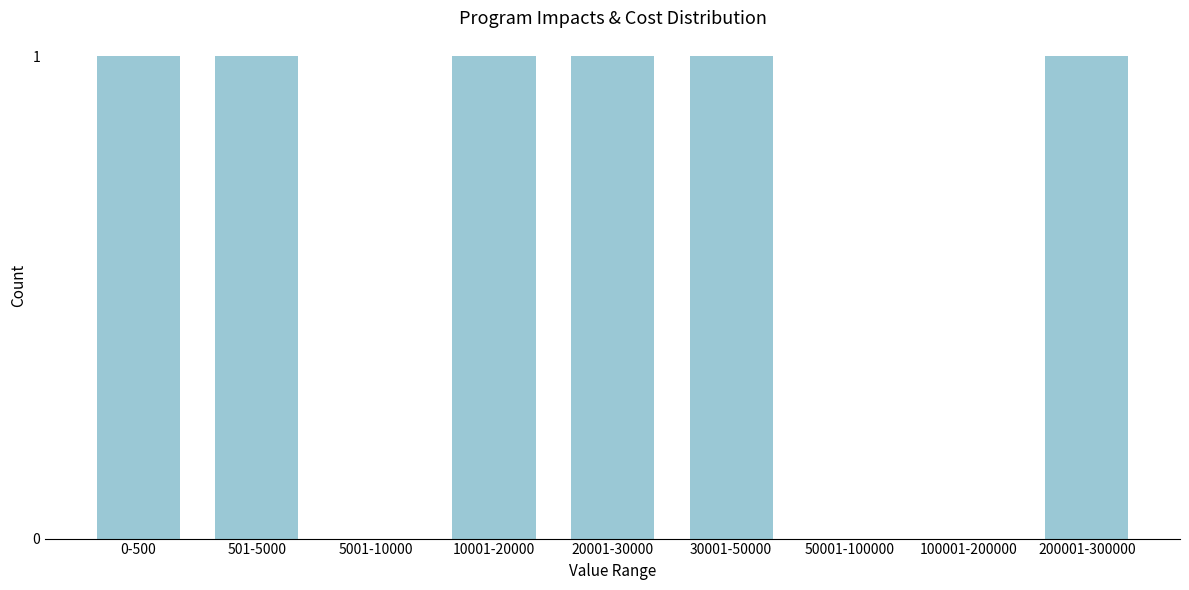

Reading right to left, transcribe all the data shown in this chart.

200001-300000=1	100001-200000=0	50001-100000=0	30001-50000=1	20001-30000=1	10001-20000=1	5001-10000=0	501-5000=1	0-500=1